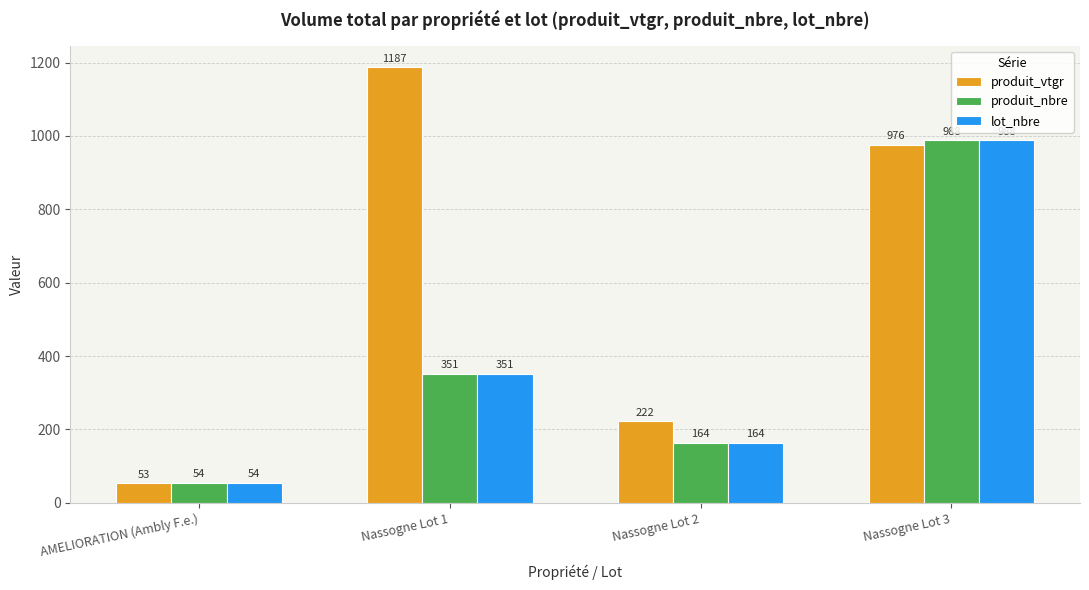

How many bars are there in total?

12